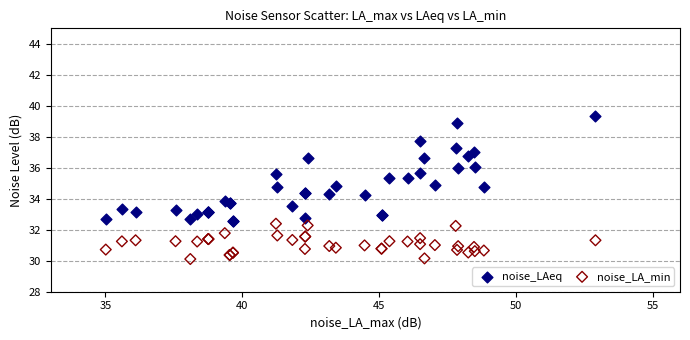

Which series reaches the maximum Y coordinate?

noise_LAeq